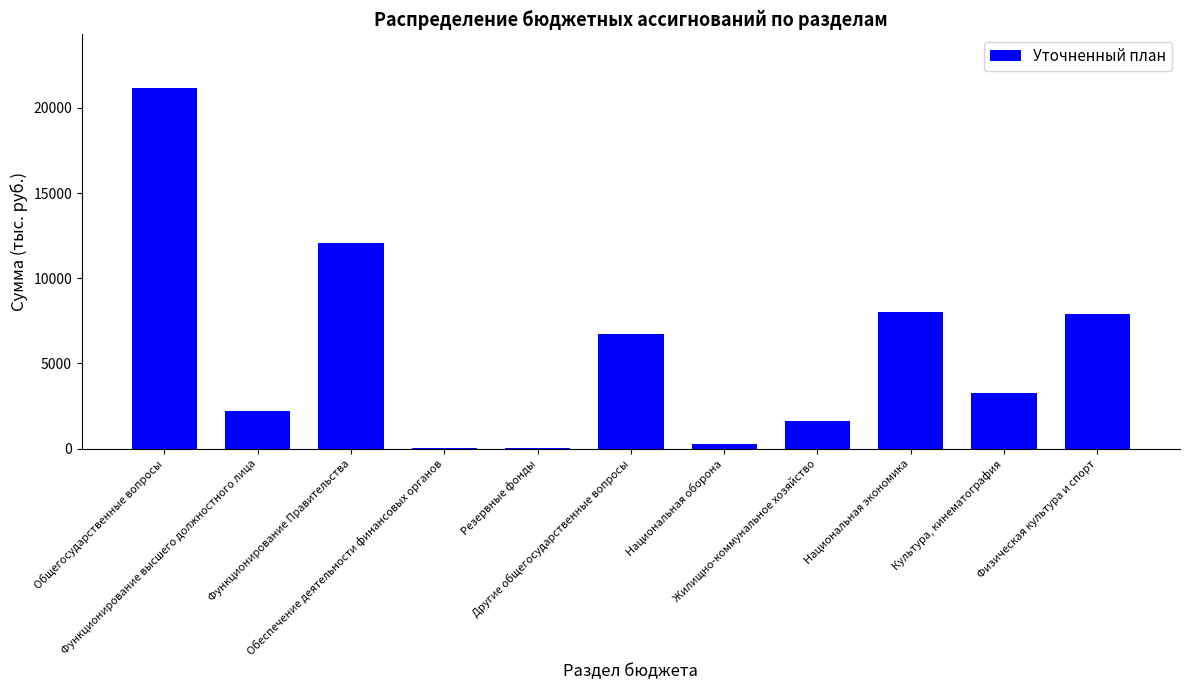

What is the sum of the values at Функционирование высшего должностного лица and Жилищно-коммунальное хозяйство?

3818.9